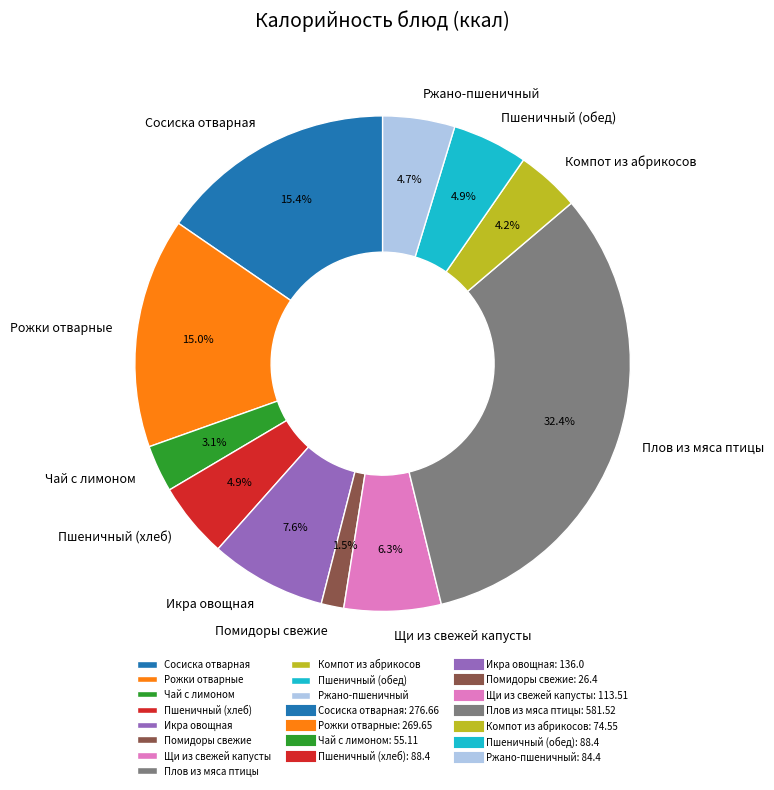

Is there a majority slice in this chart?

No